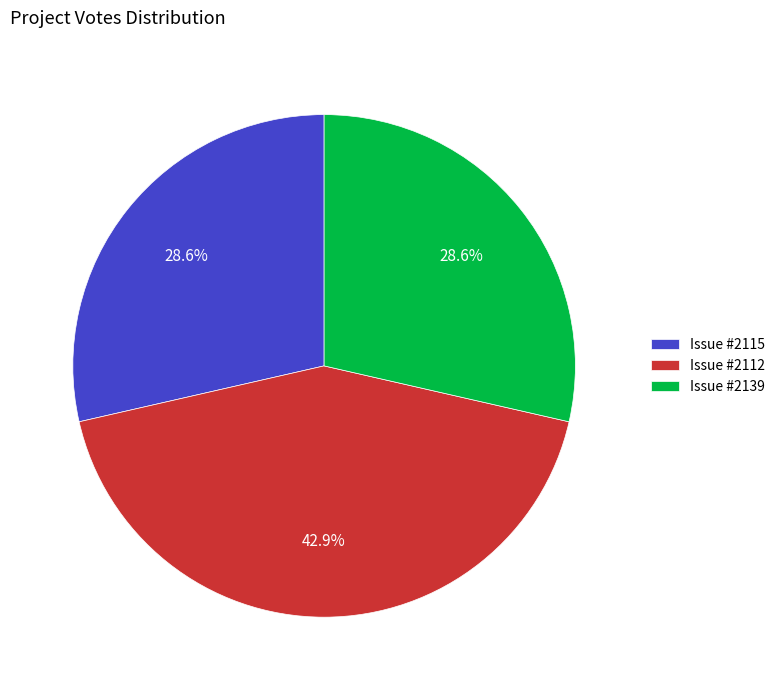

What is the ratio of the value at Issue #2112 to the value at Issue #2139?

1.5